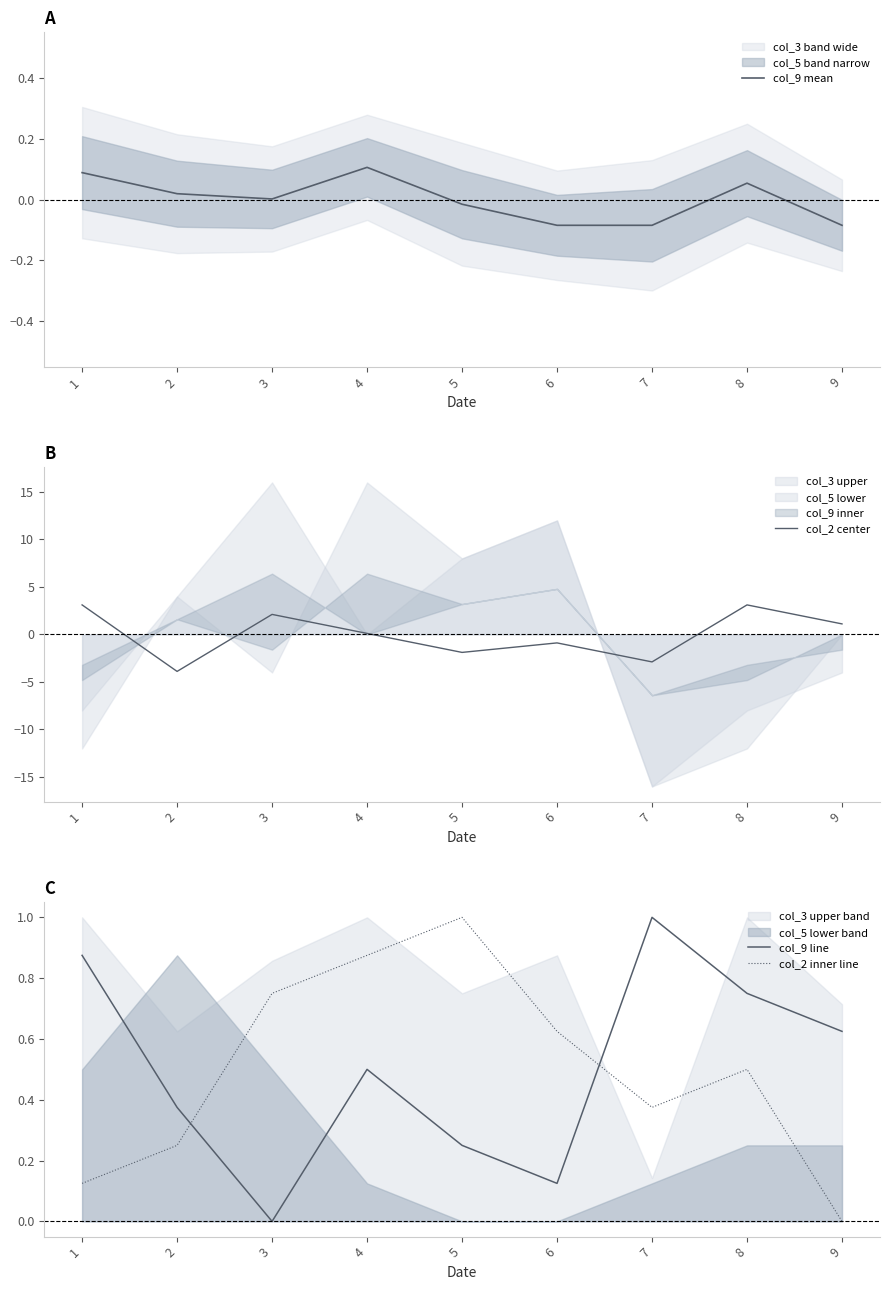

Reading left to right, what are all the values shown in this chart?

col_9 mean: 1=0.1	2=0.0	3=0.0	4=0.1	5=-0.0	6=-0.1	7=-0.1	8=0.1	9=-0.1
col_2 center: 1=3.1	2=-3.9	3=2.1	4=0.1	5=-1.9	6=-0.9	7=-2.9	8=3.1	9=1.1
col_9 line: 1=0.9	2=0.4	3=0.0	4=0.5	5=0.2	6=0.1	7=1.0	8=0.8	9=0.6
col_2 inner line: 1=0.1	2=0.2	3=0.8	4=0.9	5=1.0	6=0.6	7=0.4	8=0.5	9=0.0